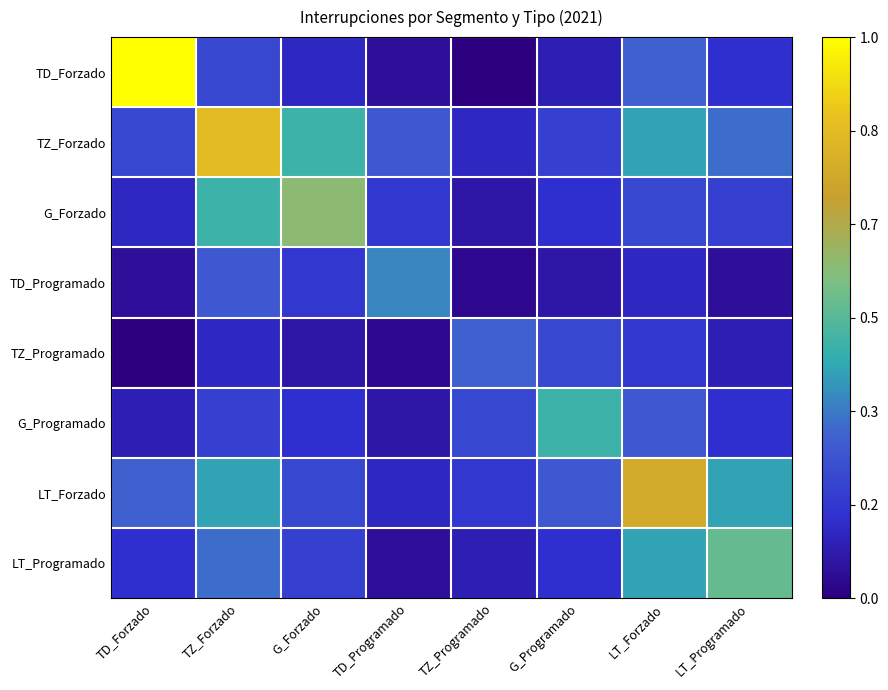

Which label corresponds to the smallest value in the chart?

TZ_Programado